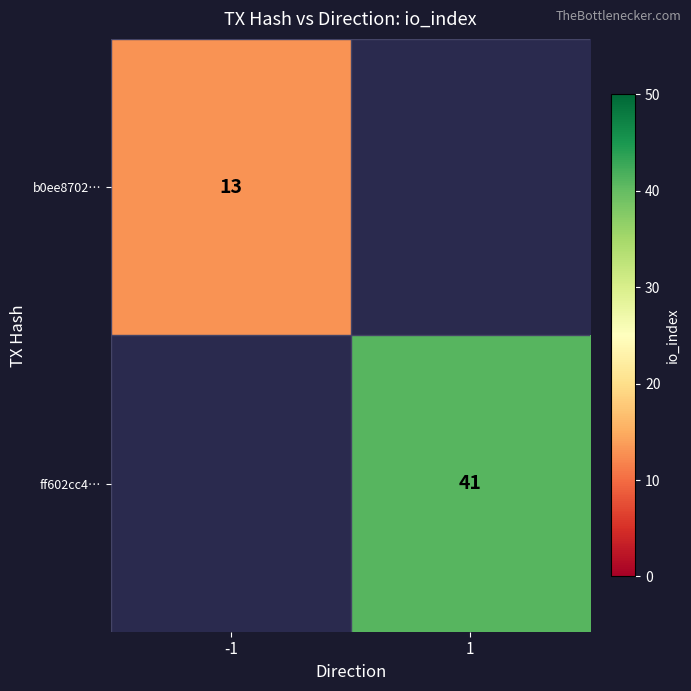

True or false: b0ee8702… has a value of 13 at -1.

True